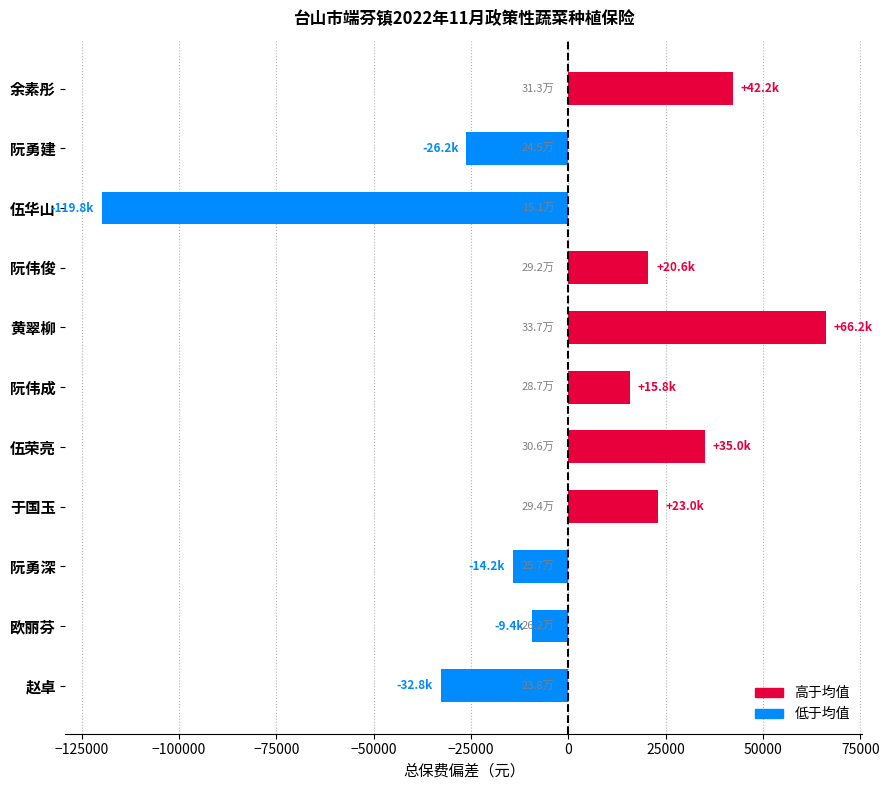

What is the change in value from 伍华山 to 余素彤?

+162000.0